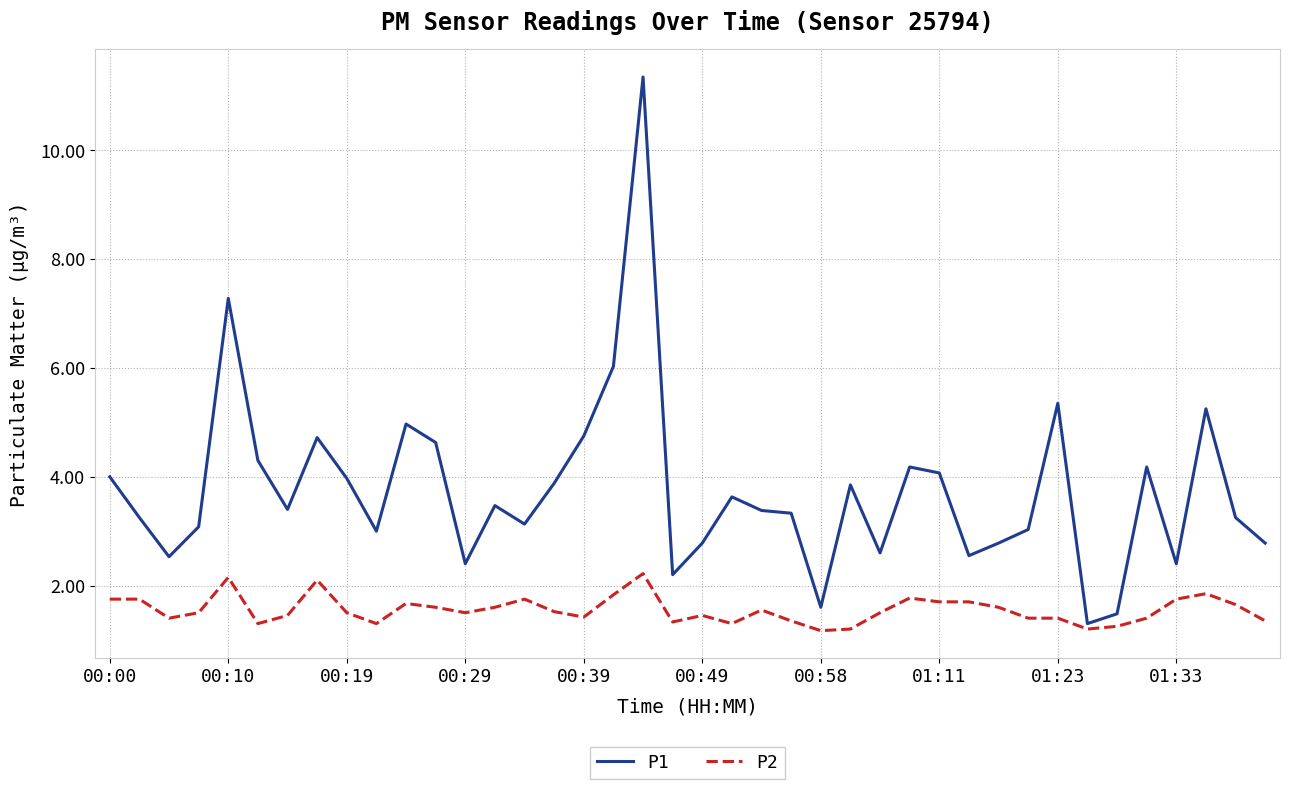

What is the lowest value of the P2 series?

1.2